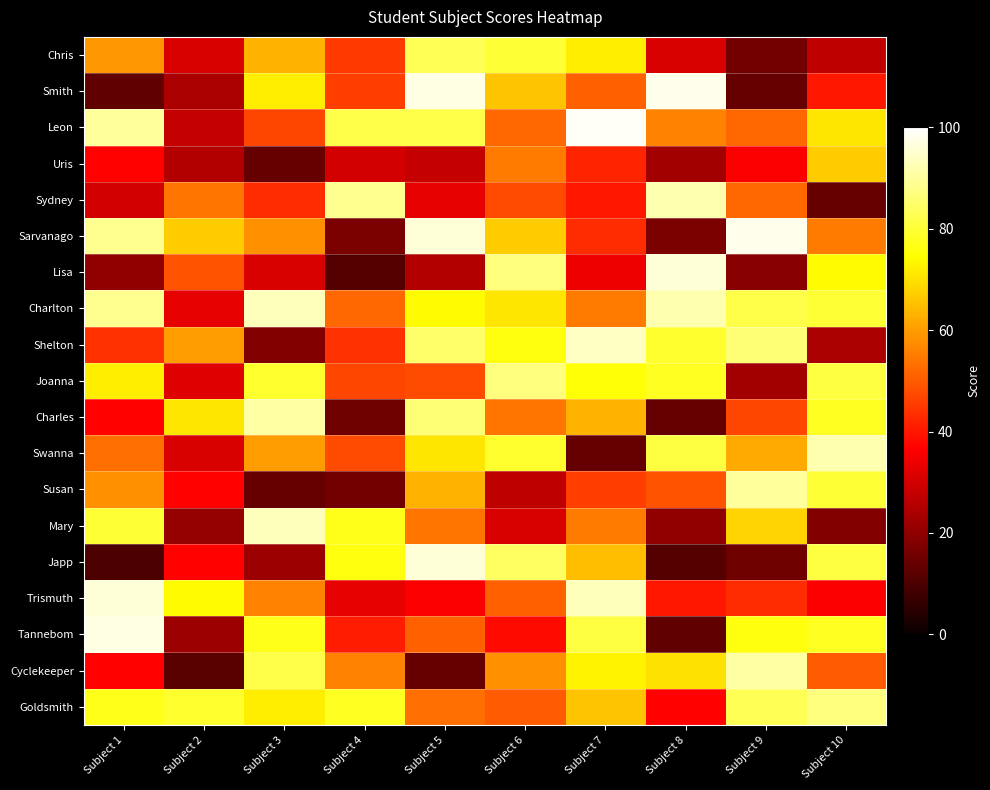

Reading left to right, transcribe all the data shown in this chart.

Chris: Subject 1=59	Subject 2=31	Subject 3=63	Subject 4=45	Subject 5=83	Subject 6=80	Subject 7=72	Subject 8=31	Subject 9=16	Subject 10=27
Smith: Subject 1=13	Subject 2=24	Subject 3=72	Subject 4=46	Subject 5=97	Subject 6=66	Subject 7=51	Subject 8=98	Subject 9=14	Subject 10=40
Leon: Subject 1=90	Subject 2=28	Subject 3=47	Subject 4=82	Subject 5=82	Subject 6=52	Subject 7=99	Subject 8=56	Subject 9=52	Subject 10=71
Uris: Subject 1=37	Subject 2=25	Subject 3=14	Subject 4=30	Subject 5=28	Subject 6=55	Subject 7=42	Subject 8=23	Subject 9=36	Subject 10=67
Sydney: Subject 1=30	Subject 2=54	Subject 3=43	Subject 4=89	Subject 5=33	Subject 6=48	Subject 7=40	Subject 8=92	Subject 9=52	Subject 10=14
Sarvanago: Subject 1=89	Subject 2=67	Subject 3=58	Subject 4=17	Subject 5=96	Subject 6=67	Subject 7=43	Subject 8=17	Subject 9=98	Subject 10=55
Lisa: Subject 1=20	Subject 2=49	Subject 3=31	Subject 4=11	Subject 5=25	Subject 6=87	Subject 7=34	Subject 8=96	Subject 9=19	Subject 10=74
Charlton: Subject 1=89	Subject 2=33	Subject 3=93	Subject 4=52	Subject 5=74	Subject 6=71	Subject 7=55	Subject 8=92	Subject 9=82	Subject 10=80
Shelton: Subject 1=44	Subject 2=60	Subject 3=18	Subject 4=44	Subject 5=85	Subject 6=76	Subject 7=94	Subject 8=79	Subject 9=86	Subject 10=24
Joanna: Subject 1=72	Subject 2=32	Subject 3=79	Subject 4=47	Subject 5=48	Subject 6=87	Subject 7=75	Subject 8=78	Subject 9=23	Subject 10=81
Charles: Subject 1=37	Subject 2=71	Subject 3=91	Subject 4=15	Subject 5=86	Subject 6=54	Subject 7=63	Subject 8=14	Subject 9=47	Subject 10=78
Swanna: Subject 1=53	Subject 2=31	Subject 3=60	Subject 4=48	Subject 5=71	Subject 6=79	Subject 7=14	Subject 8=81	Subject 9=62	Subject 10=92
Susan: Subject 1=58	Subject 2=37	Subject 3=14	Subject 4=16	Subject 5=63	Subject 6=27	Subject 7=46	Subject 8=49	Subject 9=90	Subject 10=80
Mary: Subject 1=80	Subject 2=21	Subject 3=93	Subject 4=77	Subject 5=54	Subject 6=31	Subject 7=55	Subject 8=20	Subject 9=68	Subject 10=18
Japp: Subject 1=10	Subject 2=37	Subject 3=22	Subject 4=76	Subject 5=96	Subject 6=84	Subject 7=65	Subject 8=11	Subject 9=15	Subject 10=81
Trismuth: Subject 1=96	Subject 2=74	Subject 3=56	Subject 4=33	Subject 5=36	Subject 6=51	Subject 7=93	Subject 8=40	Subject 9=43	Subject 10=36
Tannebom: Subject 1=97	Subject 2=22	Subject 3=77	Subject 4=41	Subject 5=51	Subject 6=38	Subject 7=81	Subject 8=13	Subject 9=76	Subject 10=78
Cyclekeeper: Subject 1=37	Subject 2=12	Subject 3=82	Subject 4=56	Subject 5=14	Subject 6=58	Subject 7=73	Subject 8=70	Subject 9=91	Subject 10=50
Goldsmith: Subject 1=77	Subject 2=79	Subject 3=72	Subject 4=78	Subject 5=53	Subject 6=50	Subject 7=66	Subject 8=37	Subject 9=83	Subject 10=87